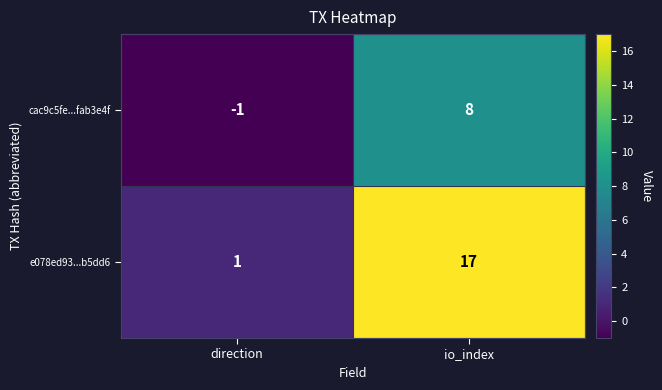

What is the average value of the e078ed93...b5dd6 series?

9